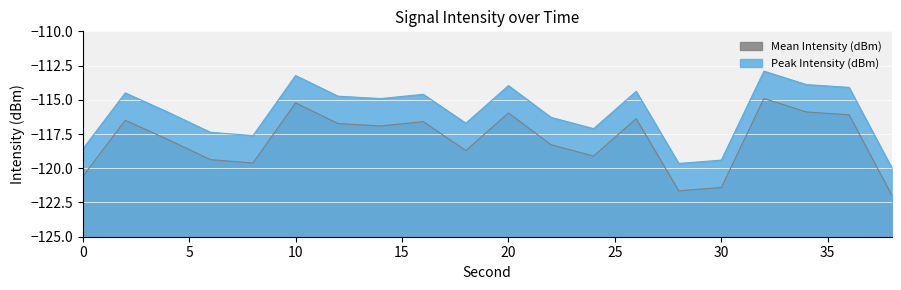

Is it true that Mean Intensity (dBm) equals -116.6 at 16?

True